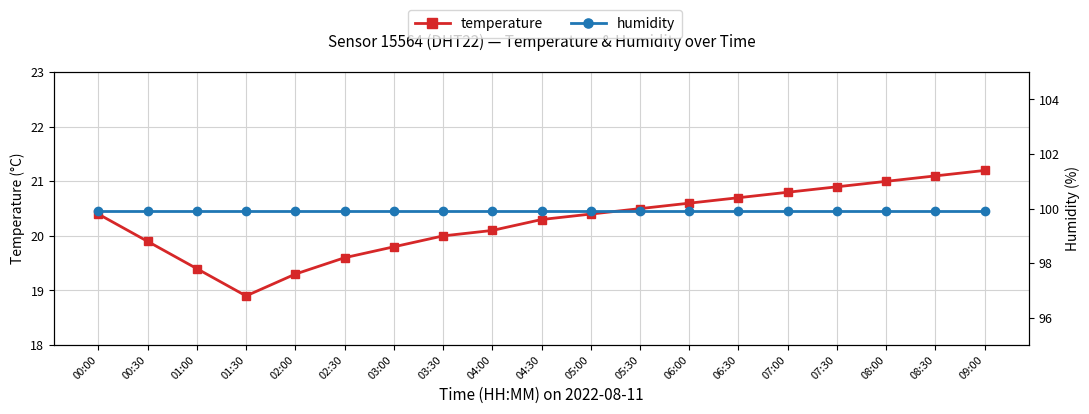

At how many categories does at least one series exceed 39?

19